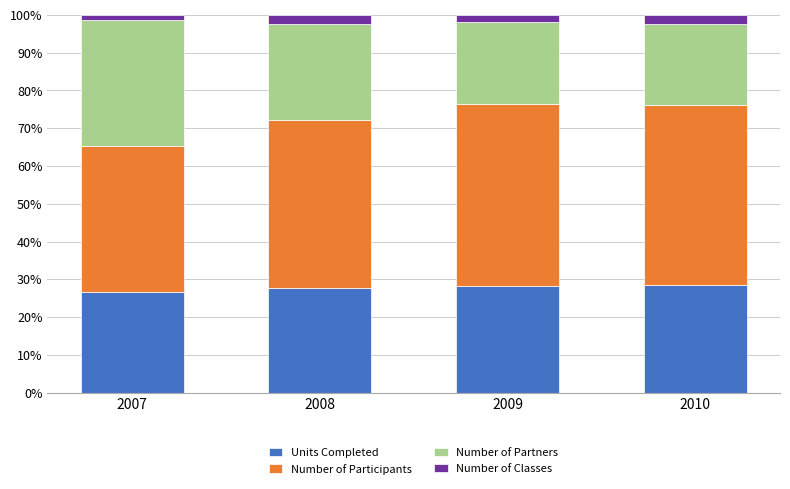

What is the difference between the maximum and minimum values in the Units Completed series?

2.0